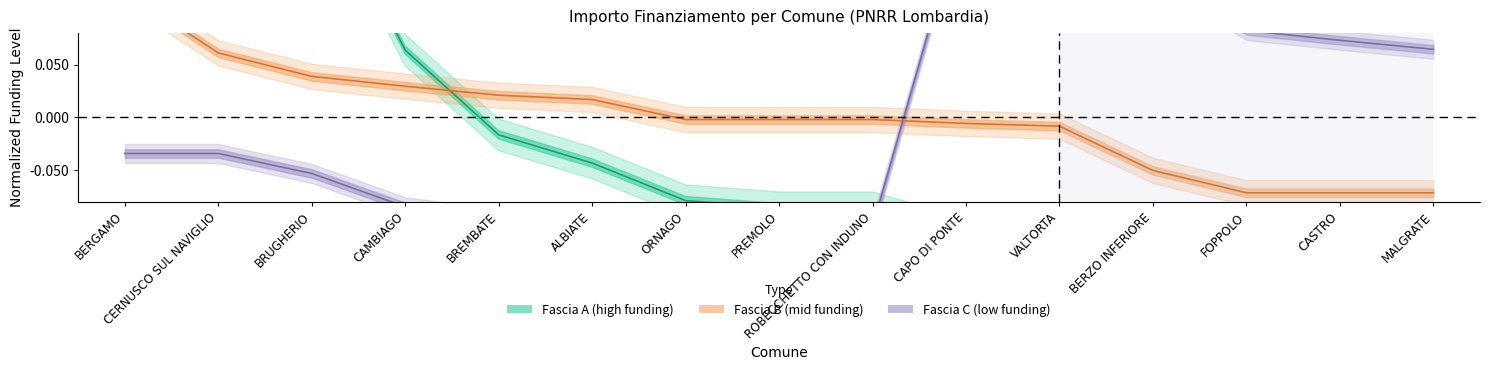

Reading left to right, what are all the values shown in this chart?

Fascia A: BERGAMO=0.6	CERNUSCO SUL NAVIGLIO=0.3	BRUGHERIO=0.2	CAMBIAGO=0.1	BREMBATE=-0.0	ALBIATE=-0.0	ORNAGO=-0.1	PREMOLO=-0.1	ROBECCHETTO CON INDUNO=-0.1	CAPO DI PONTE=-0.1	VALTORTA=-0.1	BERZO INFERIORE=-0.2	FOPPOLO=-0.2	CASTRO=-0.2	MALGRATE=-0.2
Fascia B: BERGAMO=0.1	CERNUSCO SUL NAVIGLIO=0.1	BRUGHERIO=0.0	CAMBIAGO=0.0	BREMBATE=0.0	ALBIATE=0.0	ORNAGO=-0.0	PREMOLO=-0.0	ROBECCHETTO CON INDUNO=-0.0	CAPO DI PONTE=-0.0	VALTORTA=-0.0	BERZO INFERIORE=-0.1	FOPPOLO=-0.1	CASTRO=-0.1	MALGRATE=-0.1
Fascia C: BERGAMO=-0.0	CERNUSCO SUL NAVIGLIO=-0.0	BRUGHERIO=-0.1	CAMBIAGO=-0.1	BREMBATE=-0.1	ALBIATE=-0.1	ORNAGO=-0.1	PREMOLO=-0.1	ROBECCHETTO CON INDUNO=-0.1	CAPO DI PONTE=0.2	VALTORTA=0.1	BERZO INFERIORE=0.1	FOPPOLO=0.1	CASTRO=0.1	MALGRATE=0.1